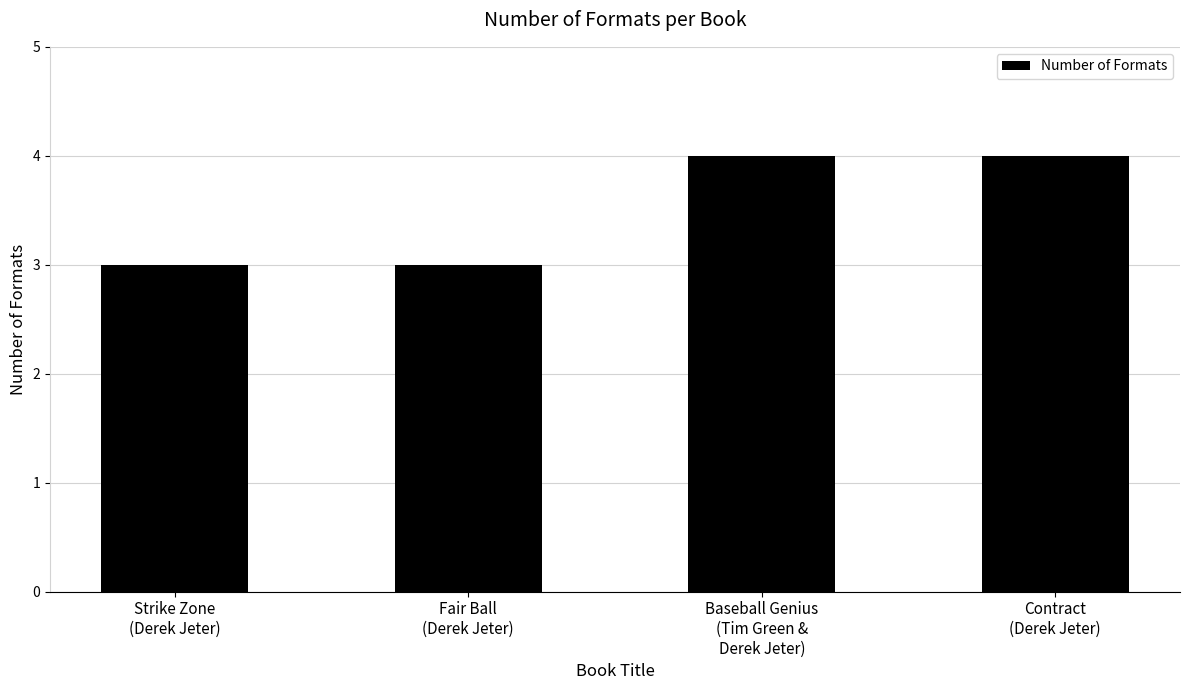

Reading left to right, extract all data points from this chart.

Strike Zone
(Derek Jeter)=3	Fair Ball
(Derek Jeter)=3	Baseball Genius
(Tim Green &
Derek Jeter)=4	Contract
(Derek Jeter)=4